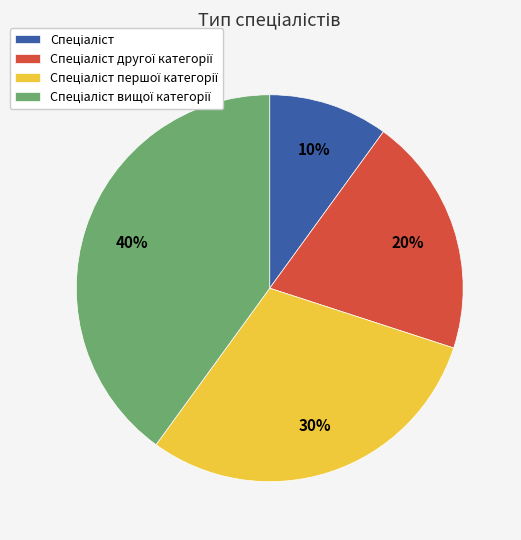

To the nearest percent, what is the difference between the largest and smallest slice percentages?

30%